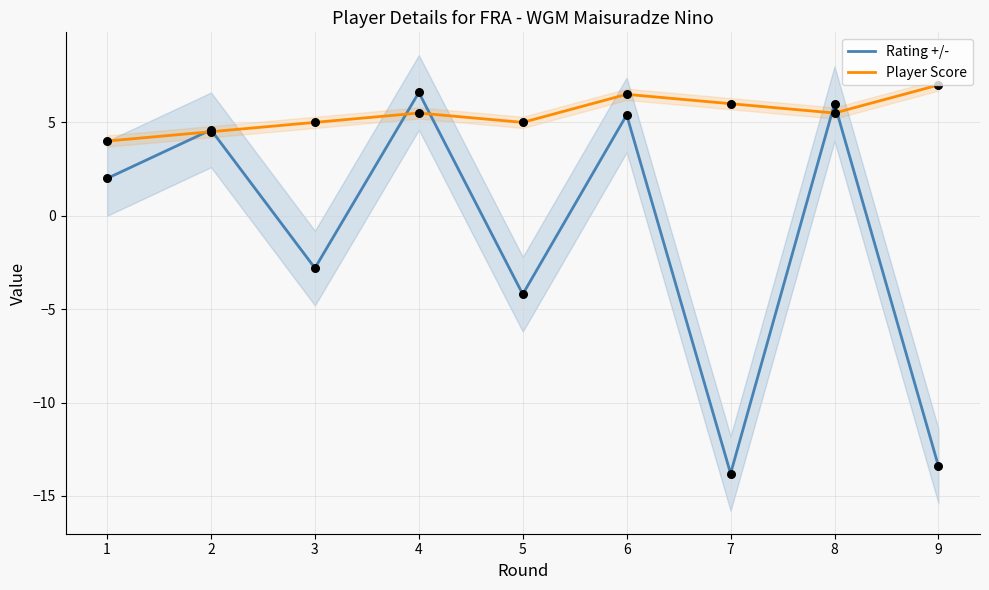

Which series has the widest spread of Y values?

Rating +/-